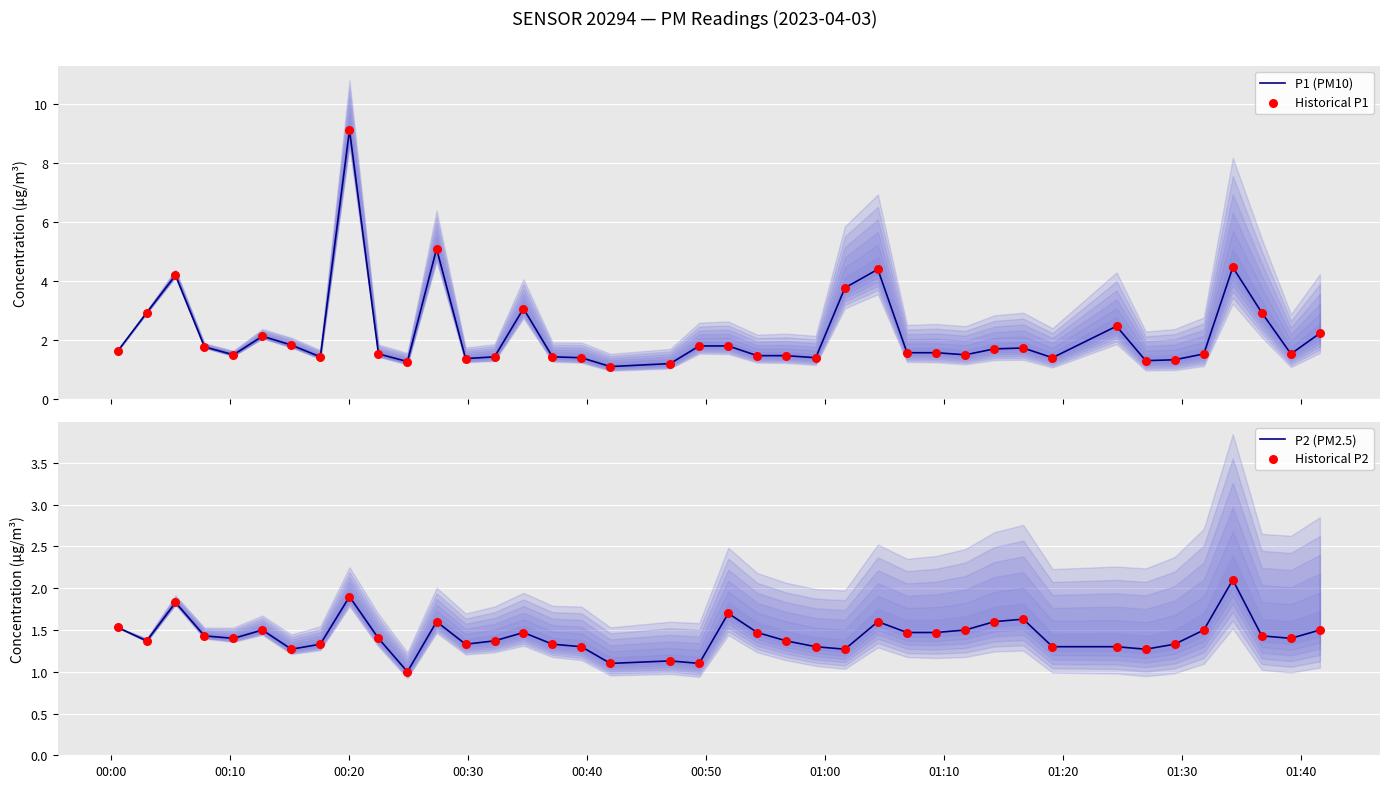

What is the lowest value of the P1 (PM10) series?

1.1